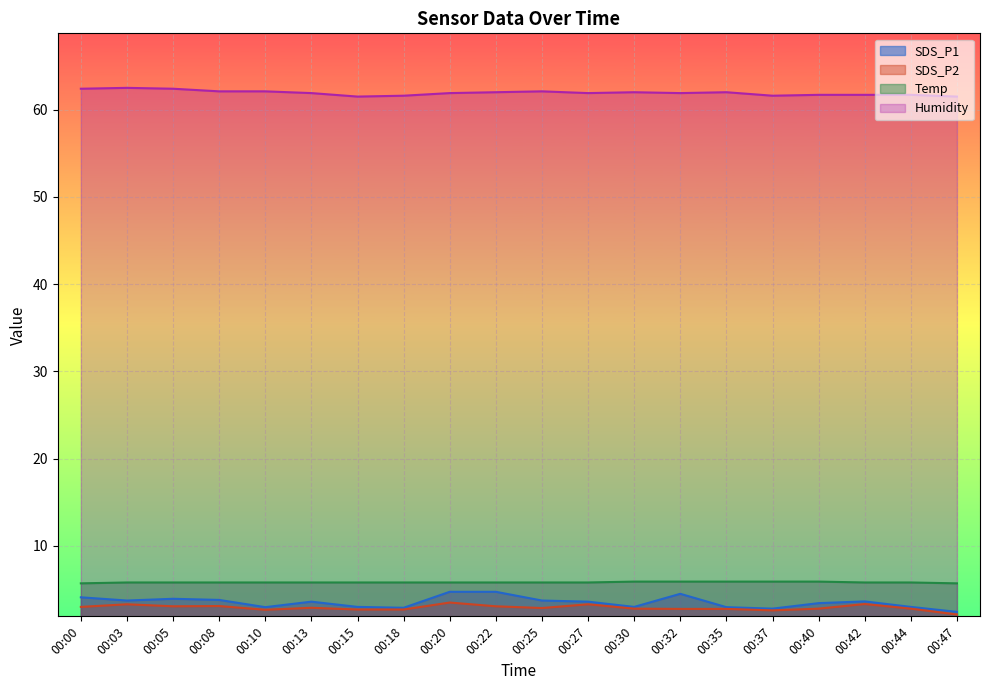

True or false: SDS_P1 and Temp cross at least once.

False